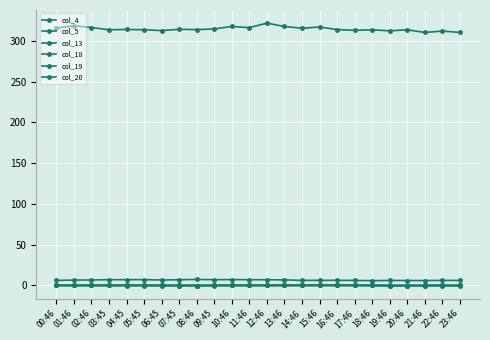

How many intersections are there between col_20 and col_13?

4